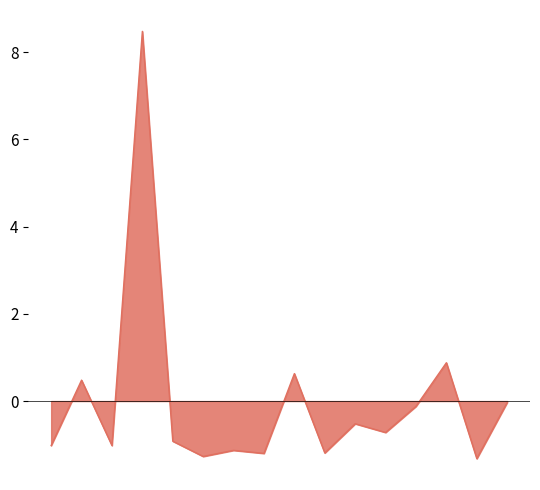

What is the difference between the maximum and minimum values?

9.8